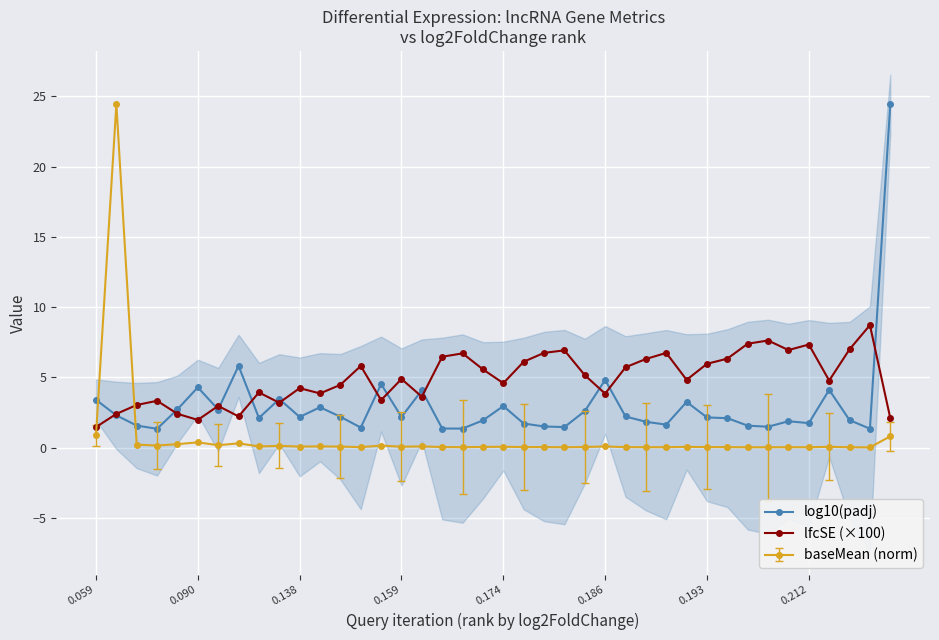

Is it true that lfcSE (×100) equals 1.3 at 0.186?

False